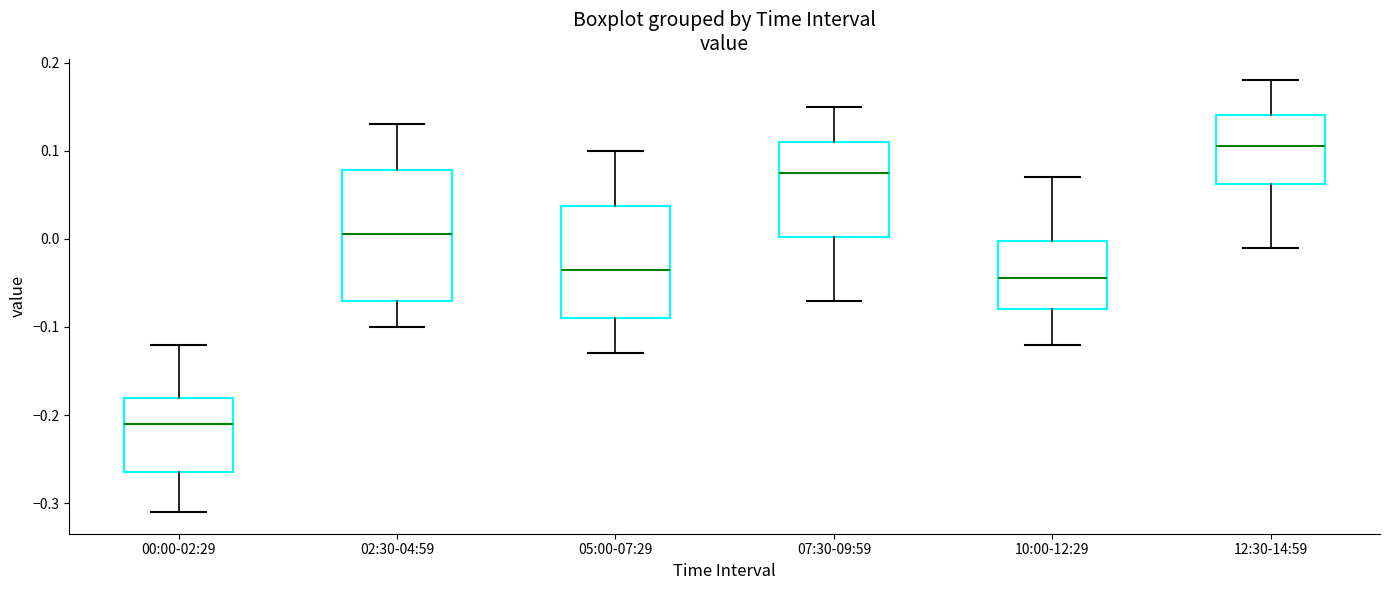

Where does the median line of the box for 10:00-12:29 sit on the y-axis? The values are not printed on the chart, so give them approximately, as read against the axis.

-0.04